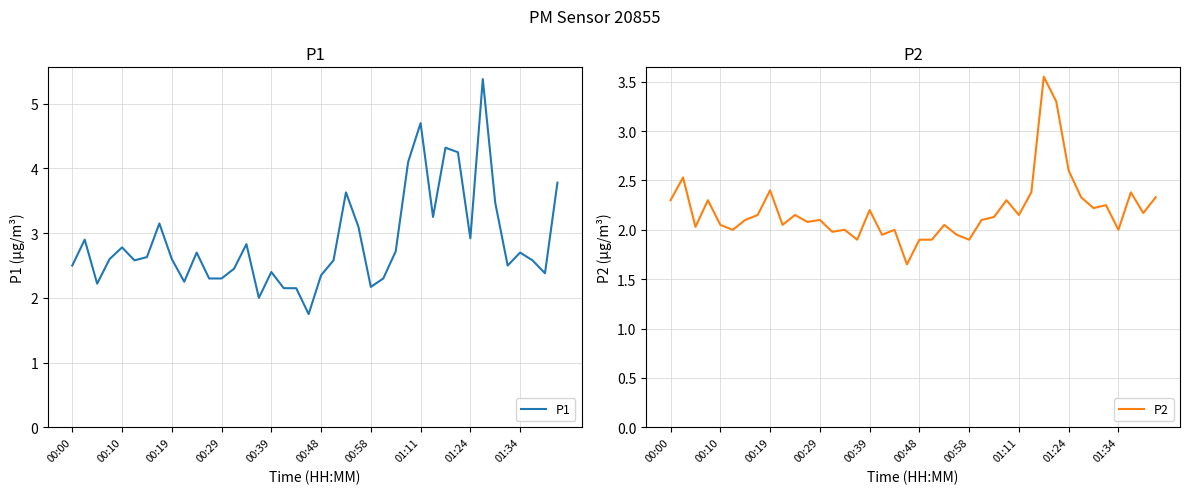

True or false: P1 and P2 cross at least once.

False